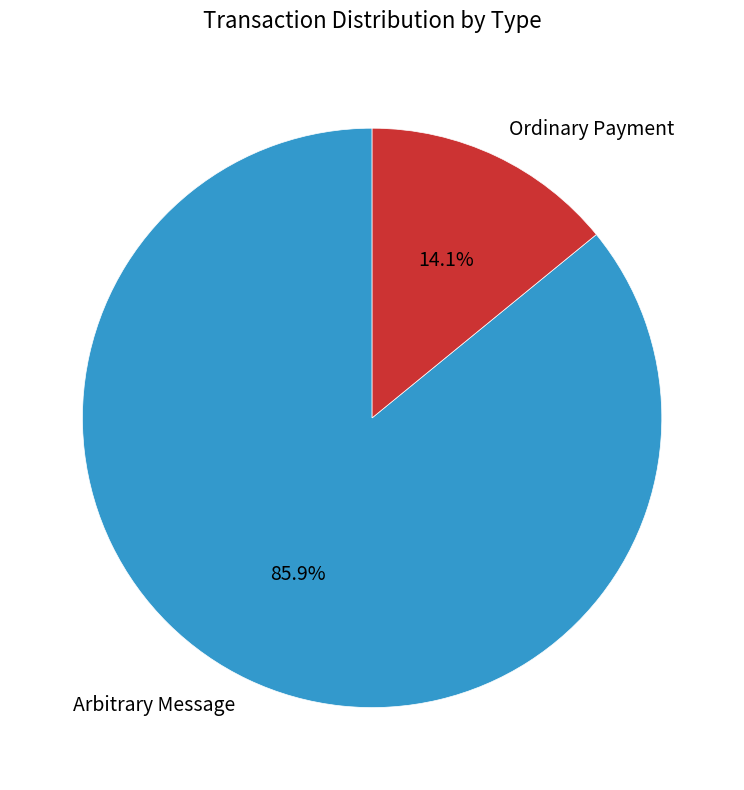

Which category has the biggest portion of the pie?

Arbitrary Message